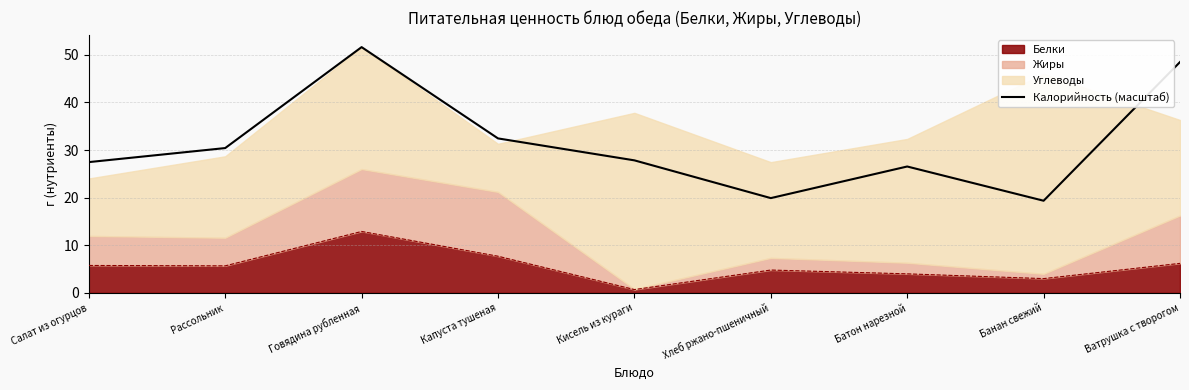

What is the difference between the maximum and minimum values?

32.2